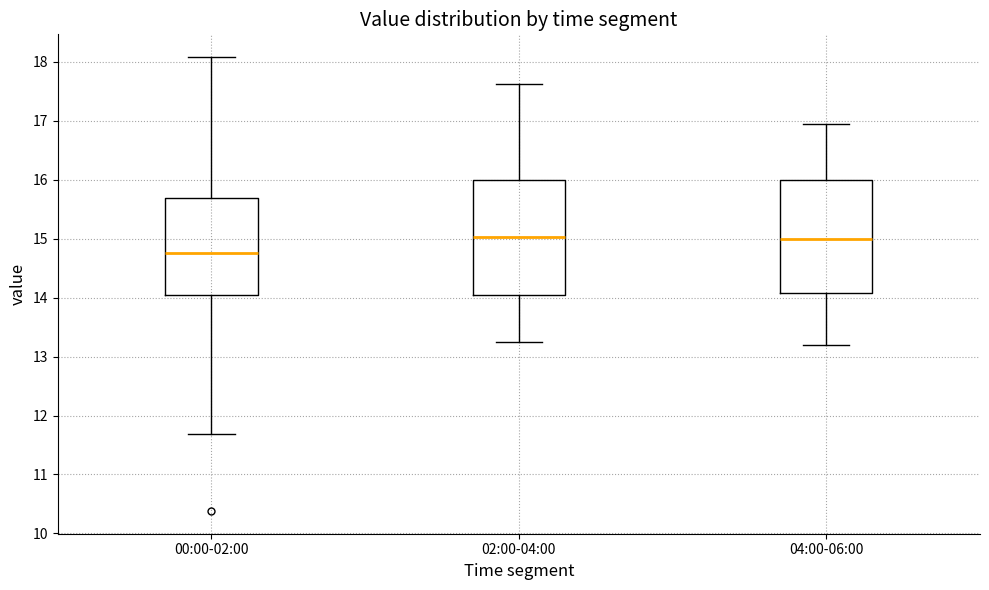

Where does the lower whisker of the box for 02:00-04:00 end on the y-axis? The values are not printed on the chart, so give them approximately, as read against the axis.

13.3